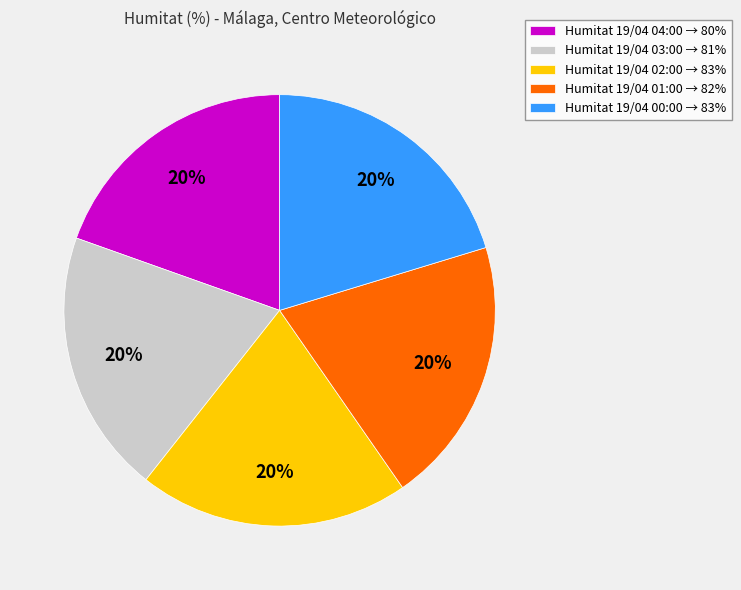

How many slices are in this pie chart?

5